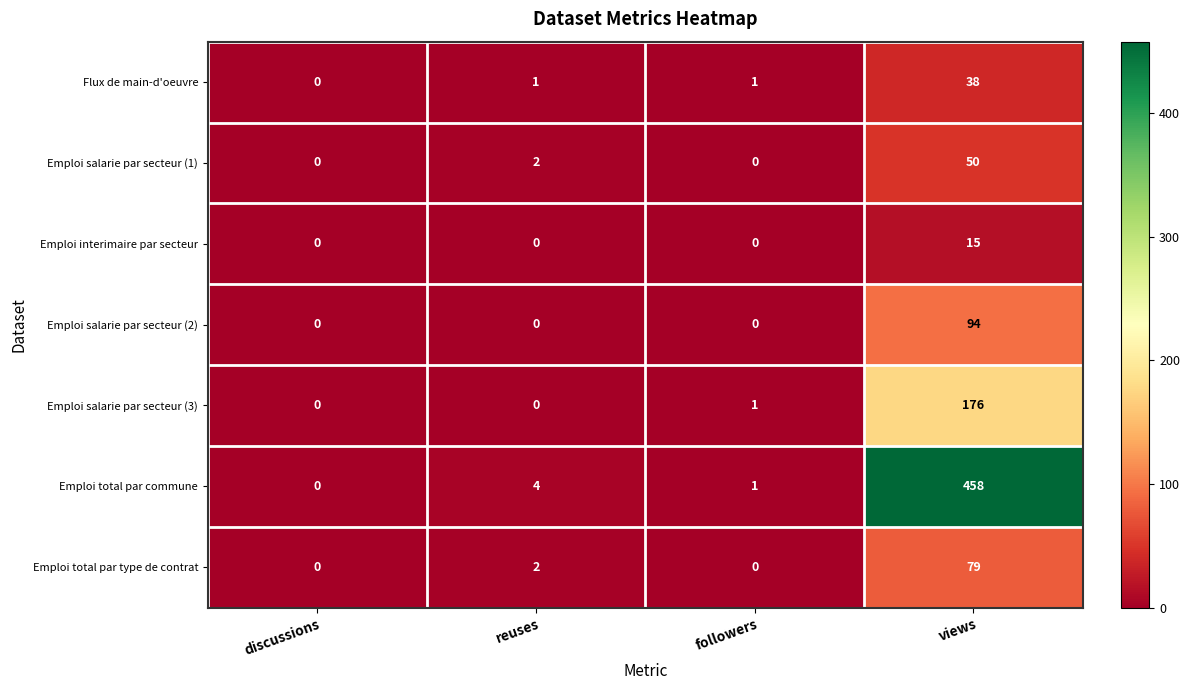

Which series has the widest spread of values?

Emploi total par commune